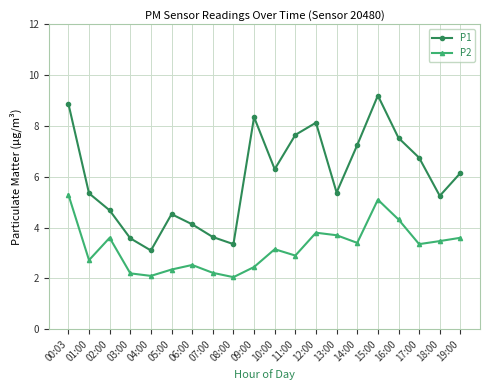

At 19:00, list the series in order from largest to smallest.

P1, P2